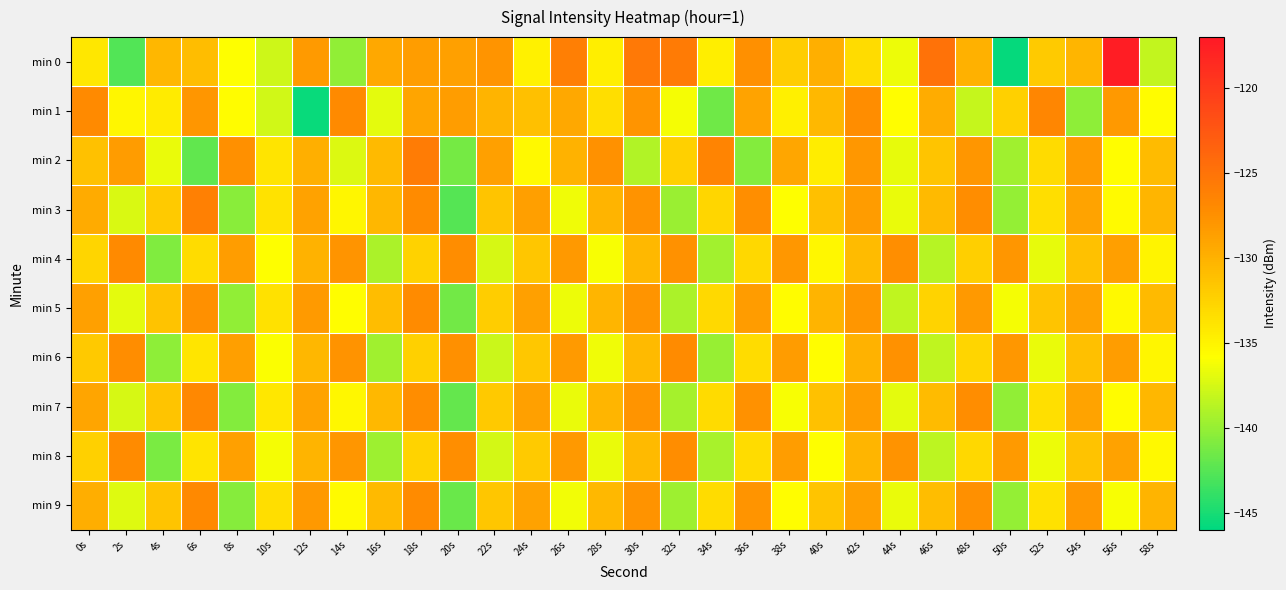

Which category has the lowest value across all series?

50s